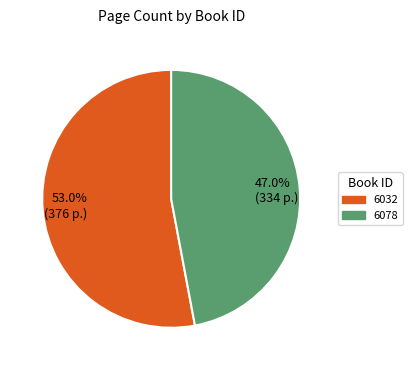

Rank the categories by value from highest to lowest.

6032, 6078